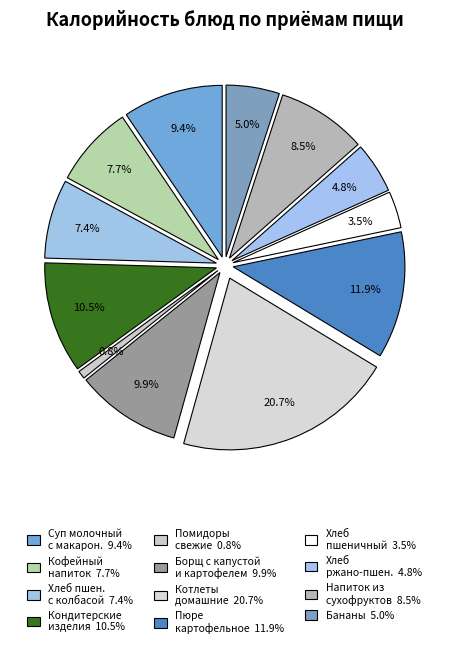

To the nearest percent, what is the combined percentage of хлеб ржано-пшеничный and хлеб пшеничный?

8%